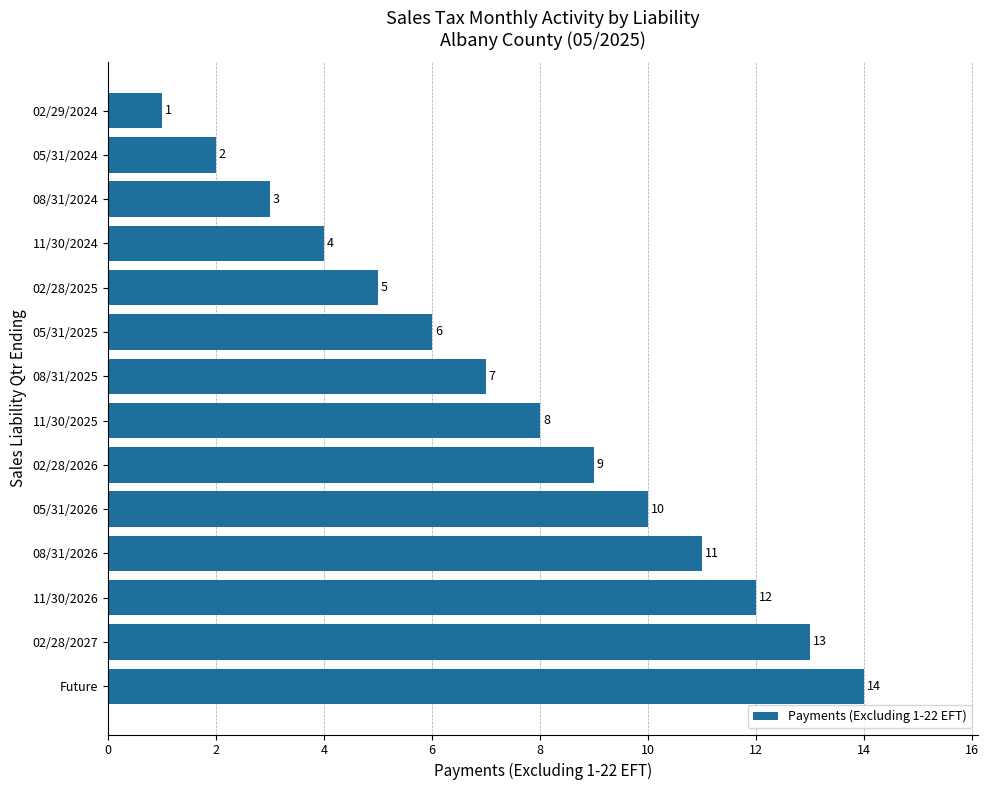

Reading top to bottom, transcribe all the data shown in this chart.

1	2	3	4	5	6	7	8	9	10	11	12	13	14